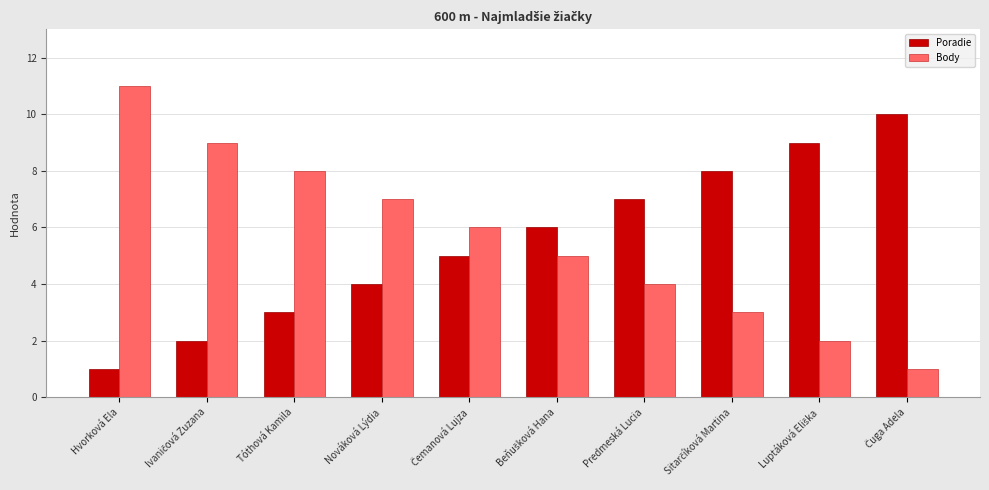

How many data points in Poradie are less than 6?

5